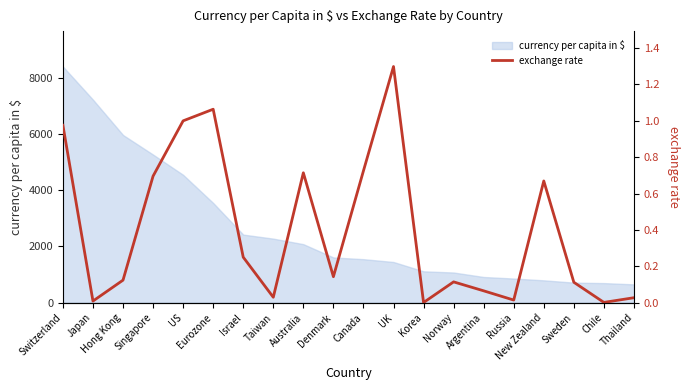

Reading right to left, list all the values displayed in this chart.

0.0	0.0	0.1	0.7	0.0	0.1	0.1	0.0	1.3	0.7	0.1	0.7	0.0	0.3	1.1	1.0	0.7	0.1	0.0	1.0